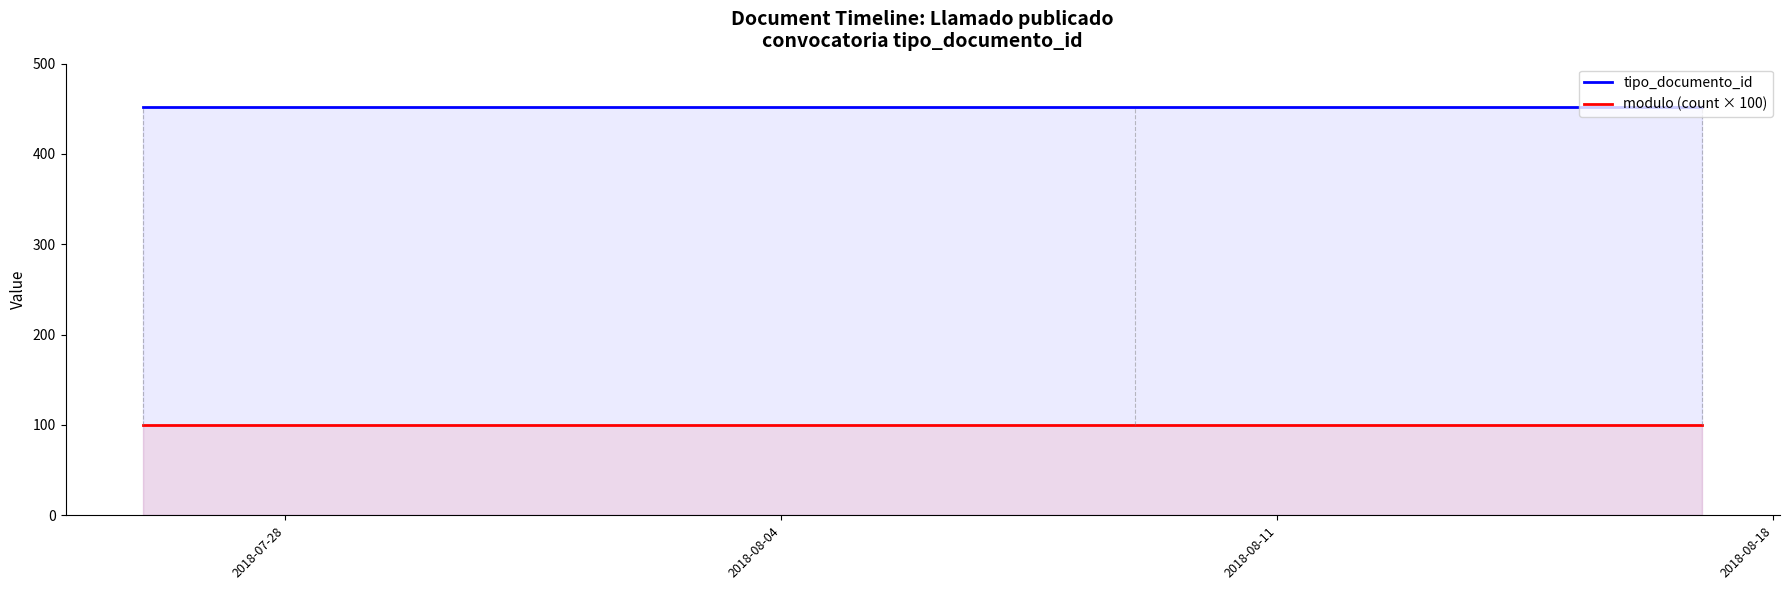

Reading left to right, what are all the values shown in this chart?

tipo_documento_id: 452	452	452
modulo (count × 100): 100	100	100